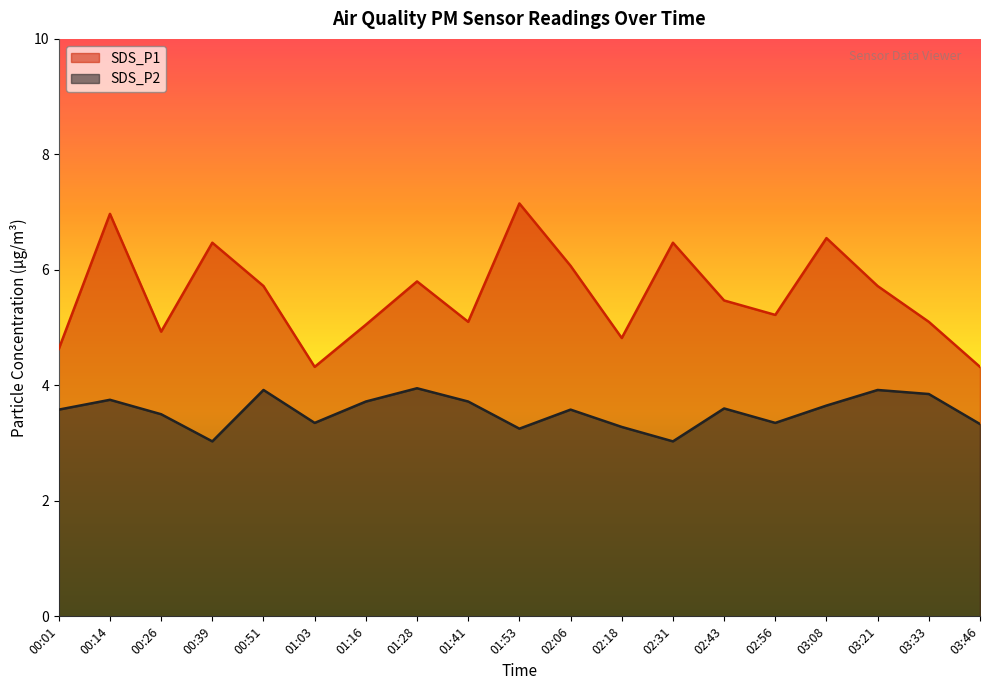

Which series changed the most between 00:51 and 01:41?

SDS_P1